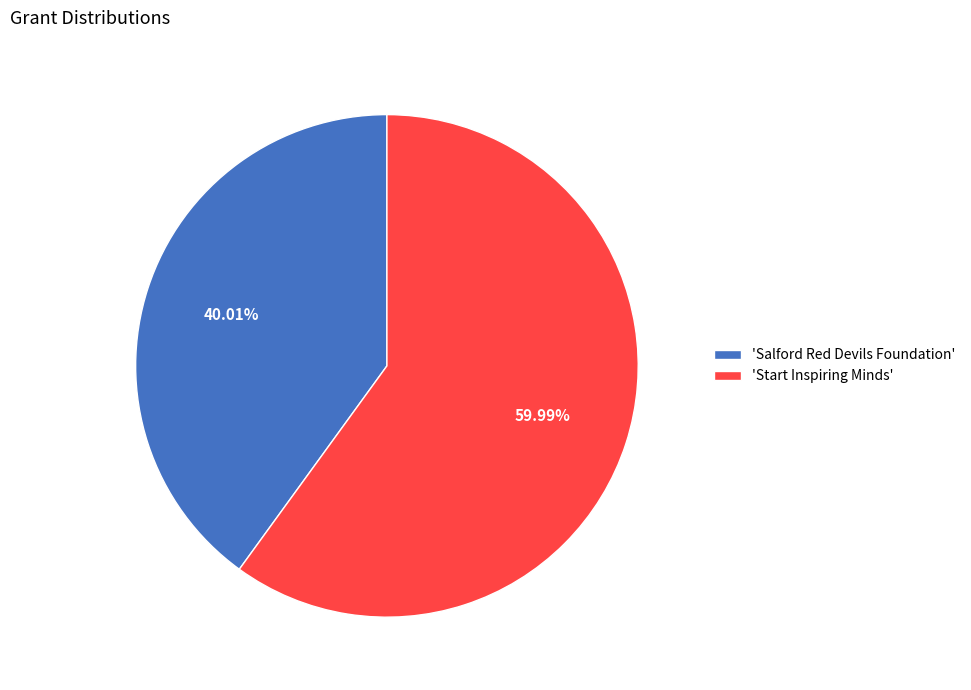

Between 'Start Inspiring Minds' and 'Salford Red Devils Foundation', which is larger?

'Start Inspiring Minds'